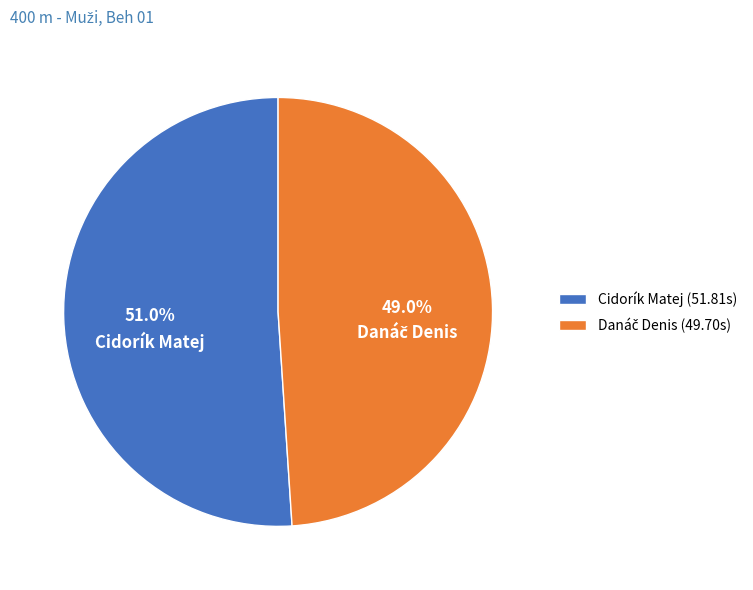

The Cidorík Matej slice represents 63% of the pie. True or false?

False